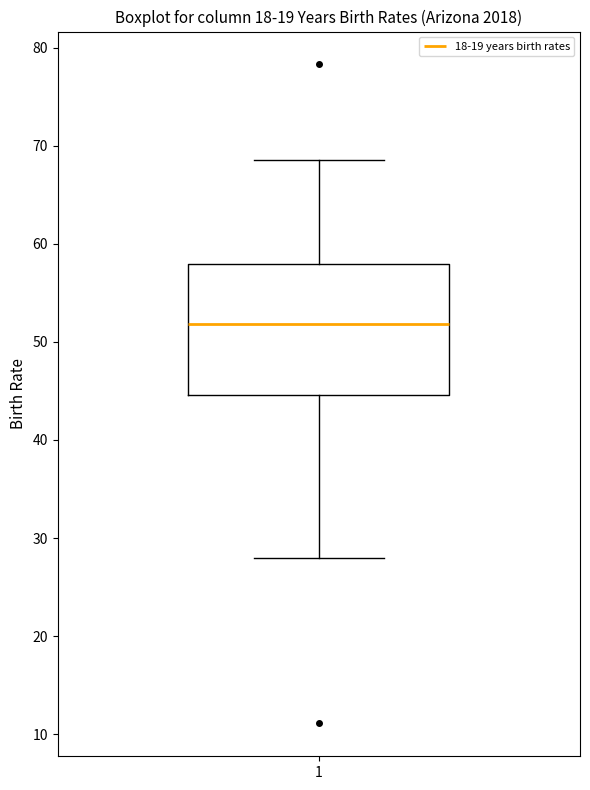

Read this box plot against the y-axis: the position of the median line, the range covered by the box, and the ends of both whiskers. The values are not printed on the chart, so give them approximately, as read against the axis.

median 52, box 45 to 58, whiskers 28 to 69